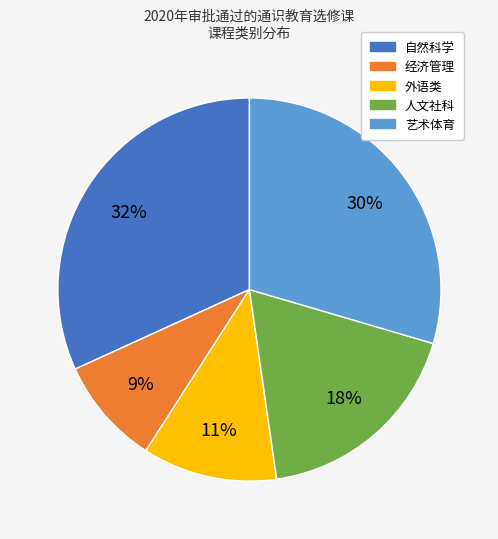

Which slice is the smallest?

经济管理